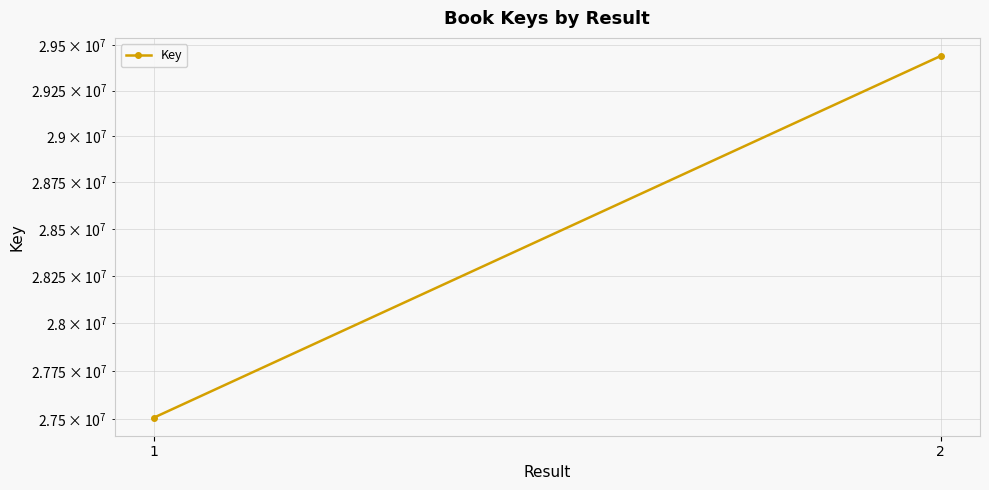

Which category has the lowest value across all series?

1